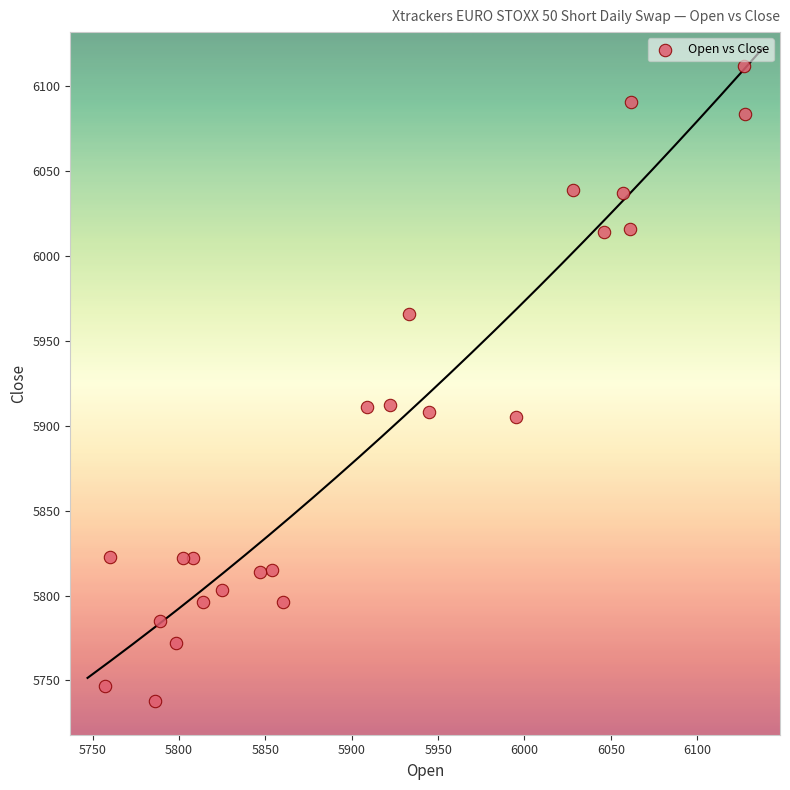

What is the range of X values (max minus min)?

371